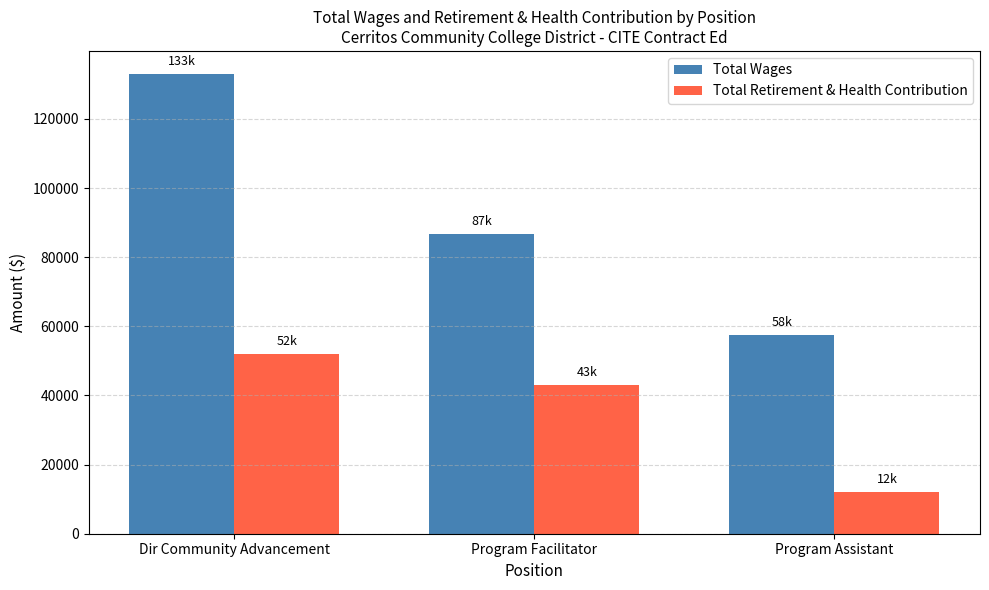

What is the difference between the highest and lowest values at Program Facilitator?

43721